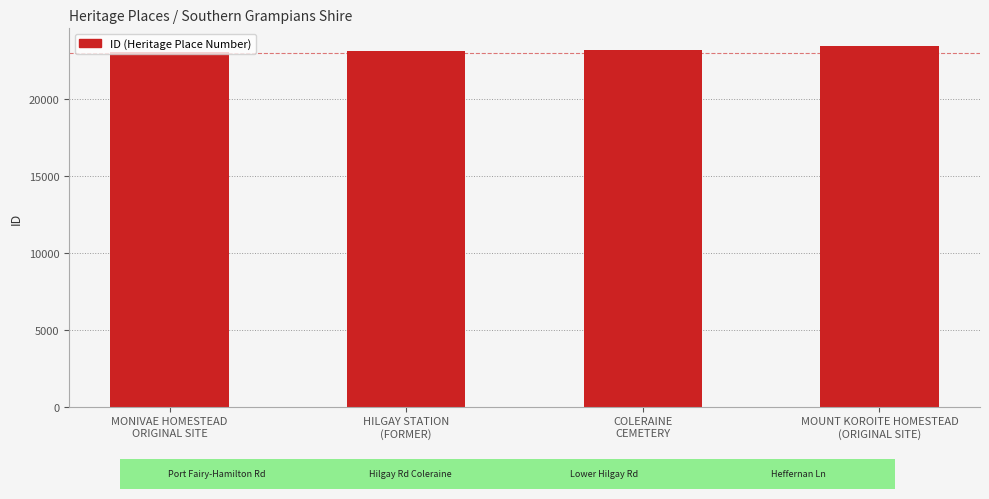

What is the average value?

23210